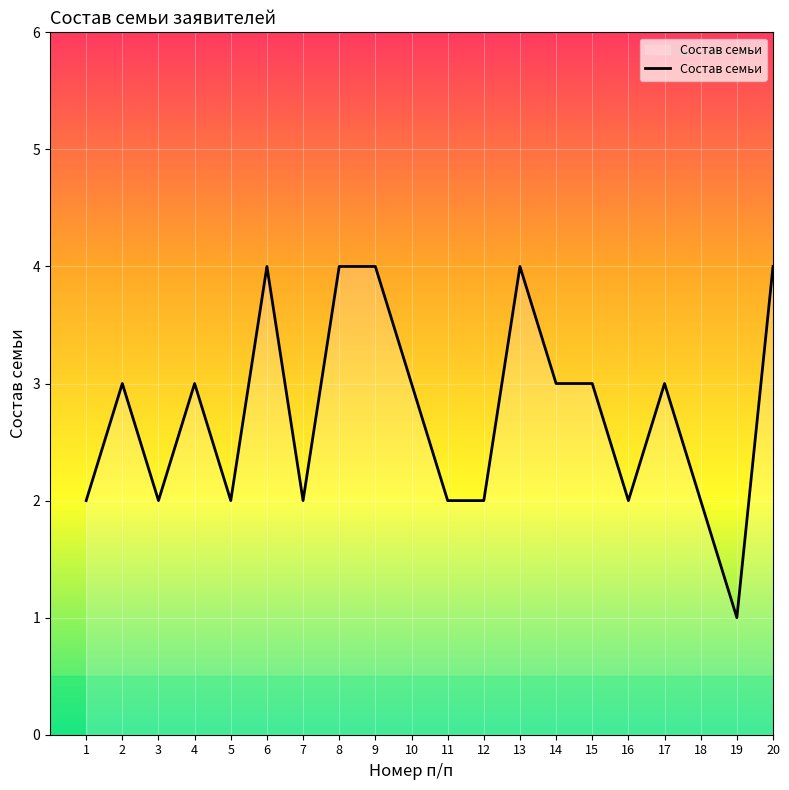

How many lines are shown in the chart?

1